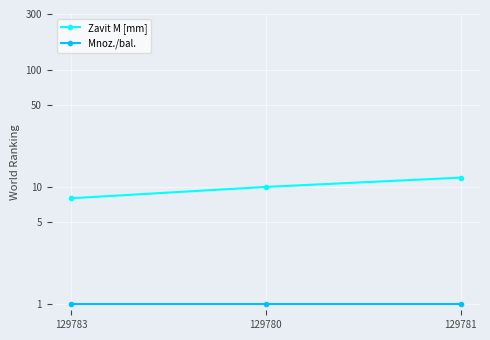

What are all the series names shown in the legend?

Zavit M [mm], Mnoz./bal.